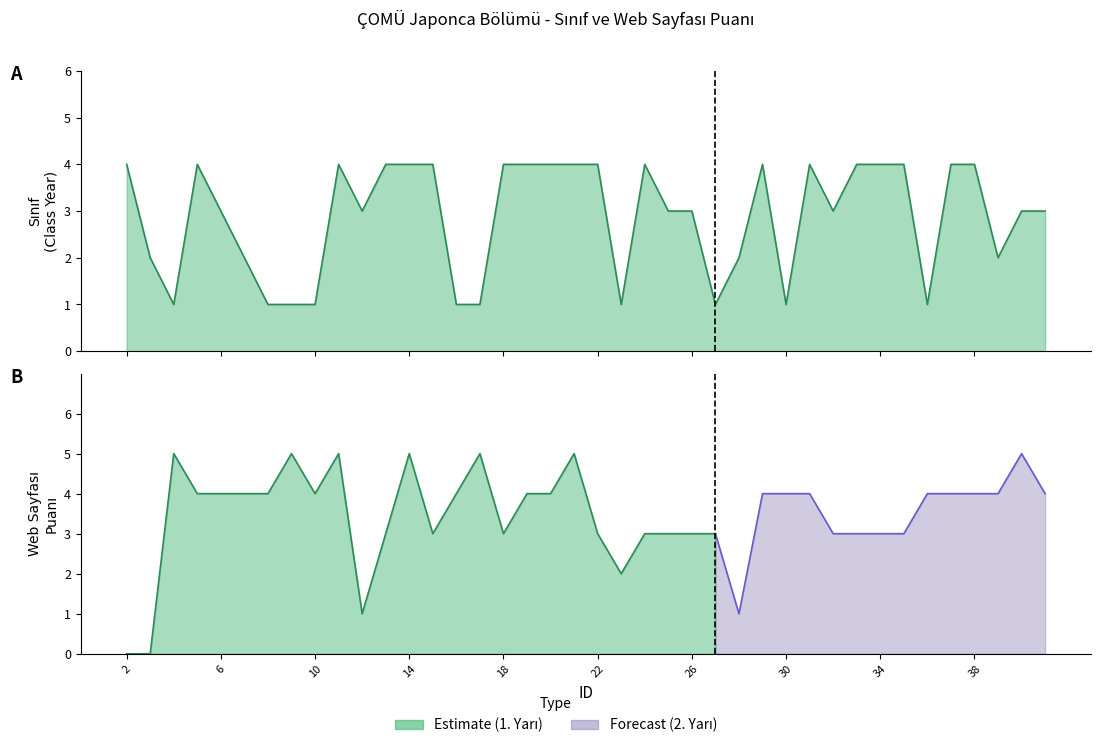

The value at 37 is 4. True or false?

True